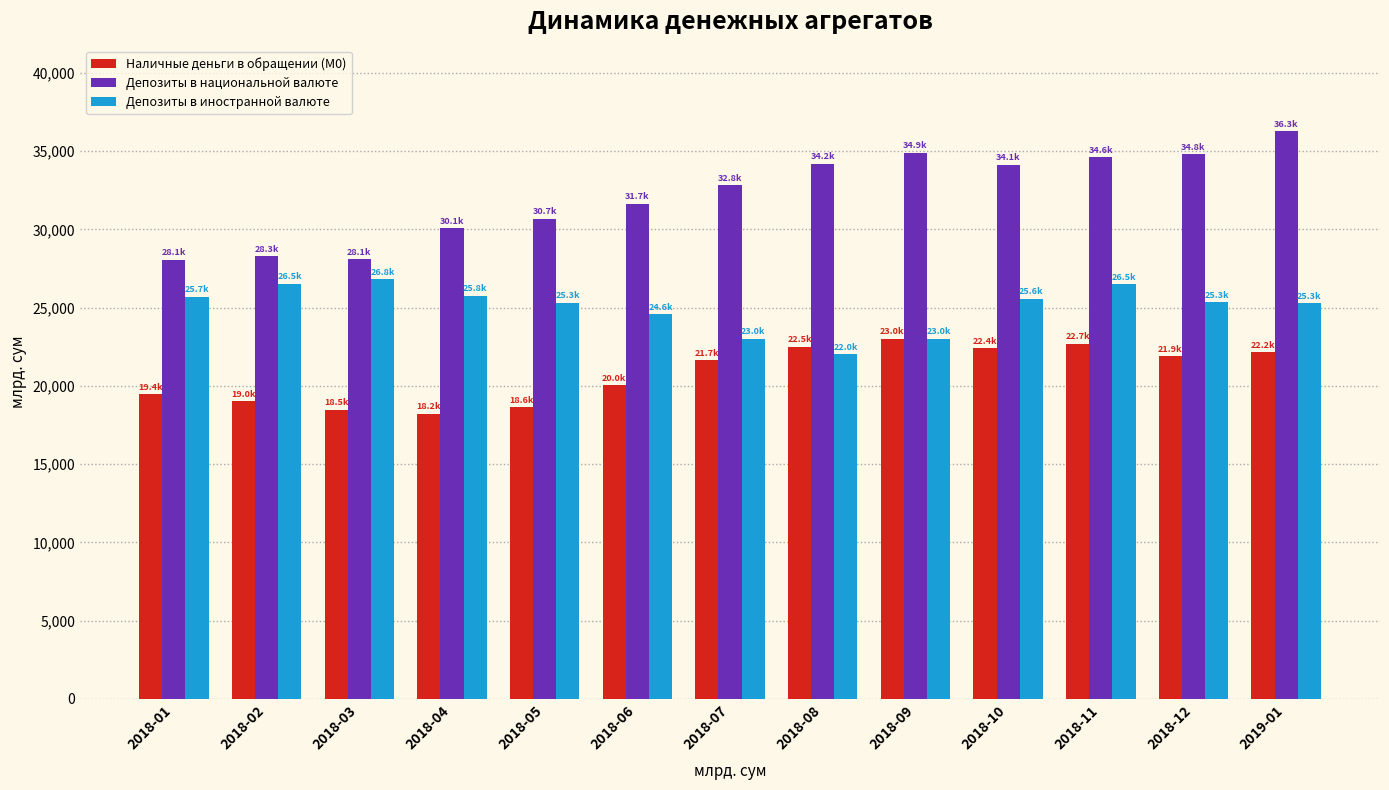

The value of Депозиты в иностранной валюте at 2018-05 is 25325.2. True or false?

True